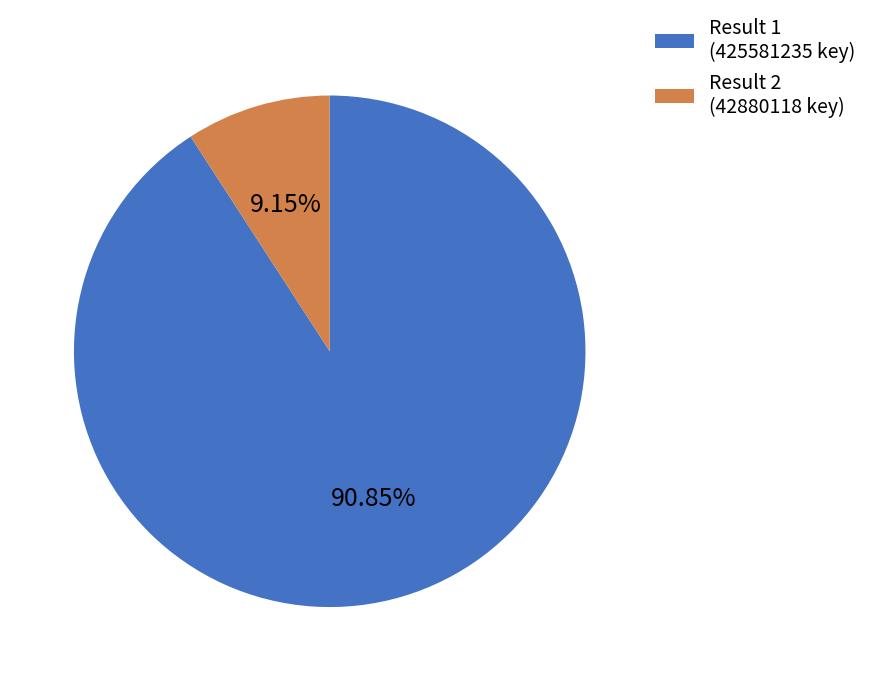

To the nearest percent, what is the difference between the largest and smallest slice percentages?

82%